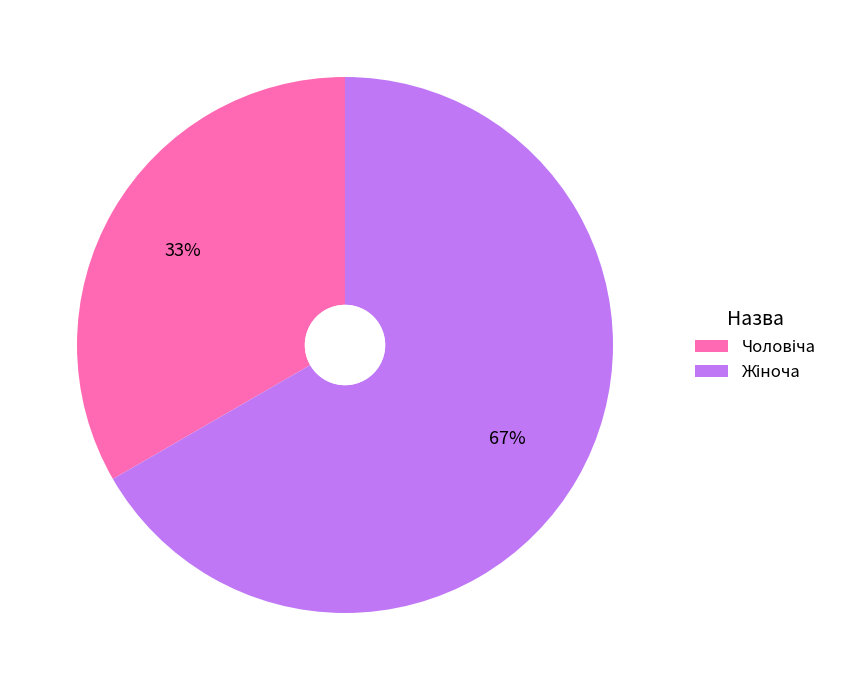

To the nearest percent, what is the average slice percentage?

50%